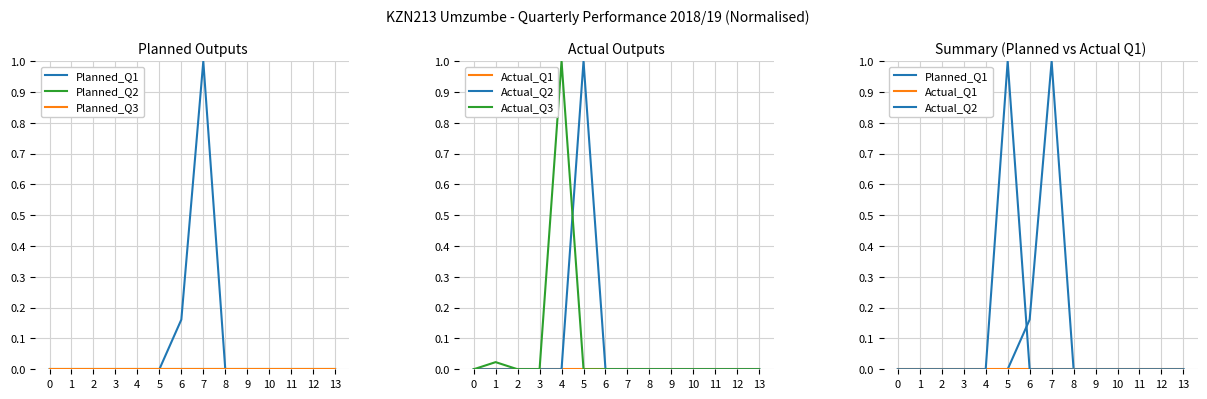

Reading left to right, transcribe all the data shown in this chart.

Planned_Q1: 0.0	0.0	0.0	0.0	0.0	0.0	0.2	1.0	0.0	0.0	0.0	0.0	0.0	0.0
Planned_Q2: 0.0	0.0	0.0	0.0	0.0	0.0	0.0	0.0	0.0	0.0	0.0	0.0	0.0	0.0
Planned_Q3: 0.0	0.0	0.0	0.0	0.0	0.0	0.0	0.0	0.0	0.0	0.0	0.0	0.0	0.0
Actual_Q1: 0.0	0.0	0.0	0.0	0.0	0.0	0.0	0.0	0.0	0.0	0.0	0.0	0.0	0.0
Actual_Q2: 0.0	0.0	0.0	0.0	0.0	1.0	0.0	0.0	0.0	0.0	0.0	0.0	0.0	0.0
Actual_Q3: 0.0	0.0	0.0	0.0	1.0	0.0	0.0	0.0	0.0	0.0	0.0	0.0	0.0	0.0